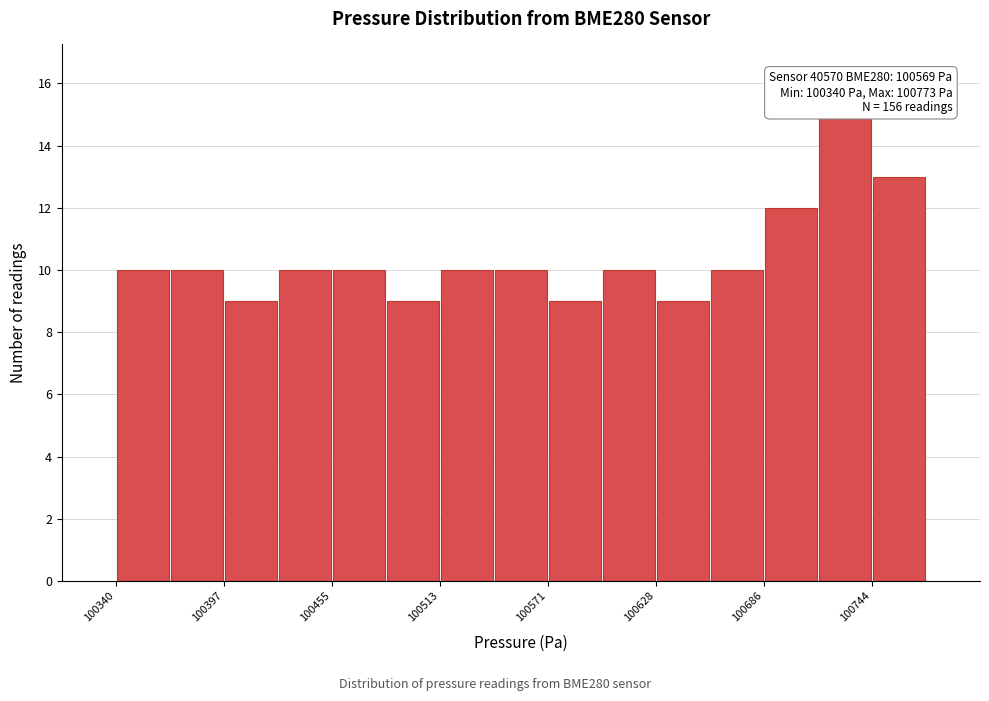

Read against the x-axis, roughly where is the centre of the tallest bar?

100730